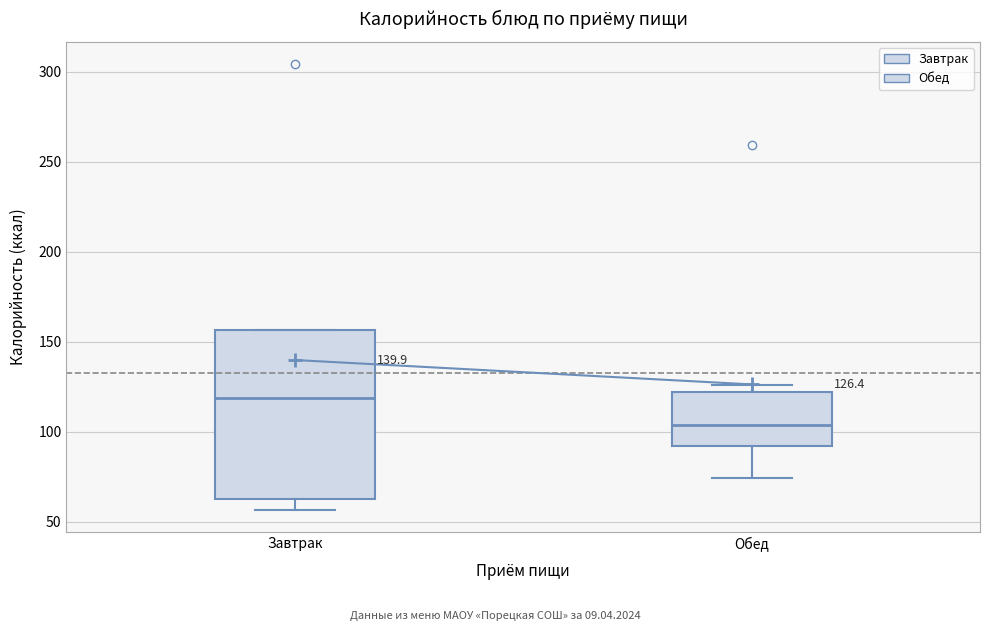

Which box has the highest median line?

Завтрак